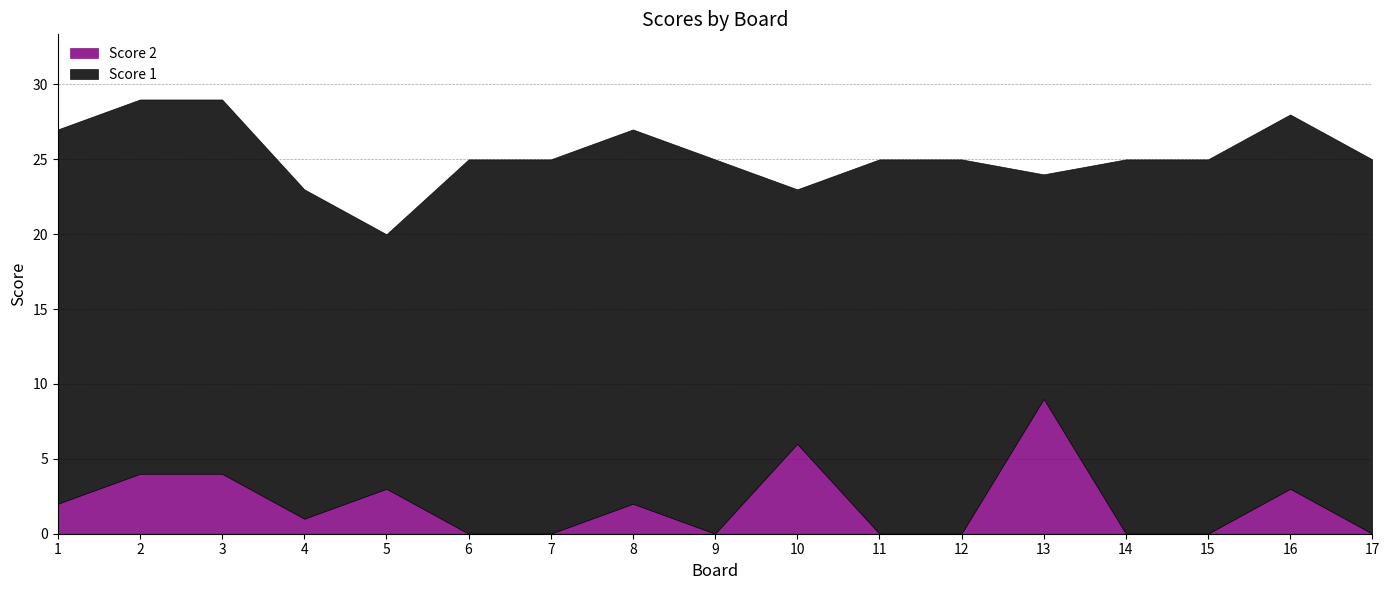

What is the value of the Score 1 point at the 12th from the left?

25